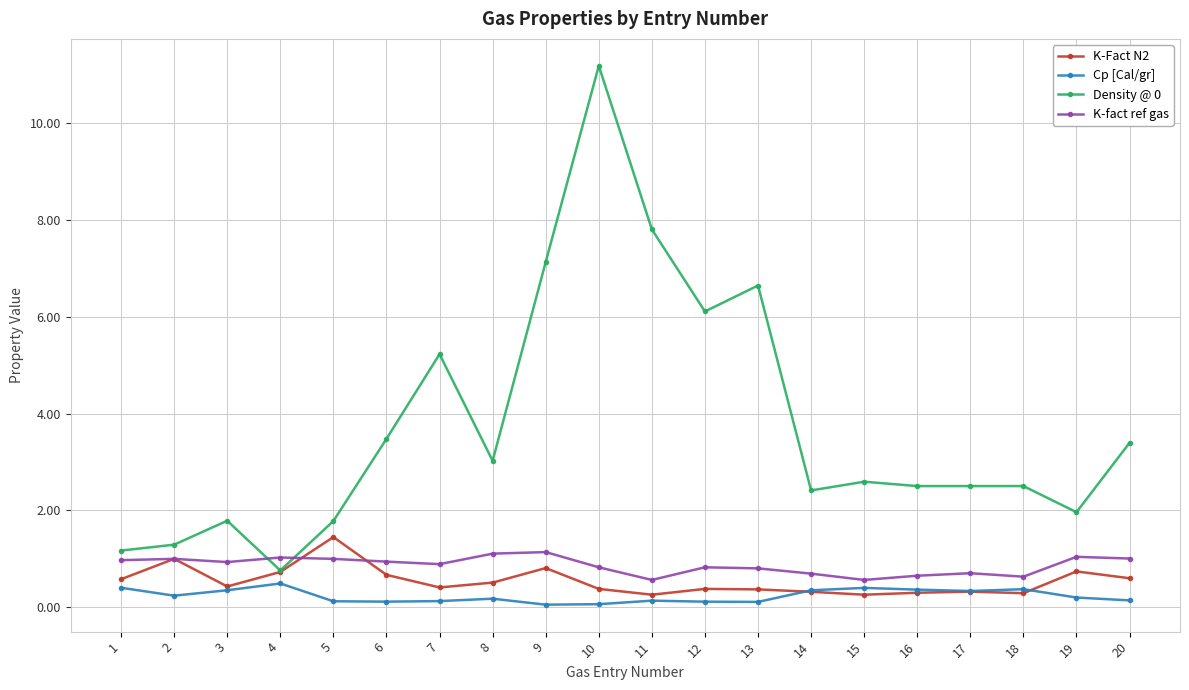

True or false: Cp [Cal/gr] has more than 2 points higher than both neighbors.

True